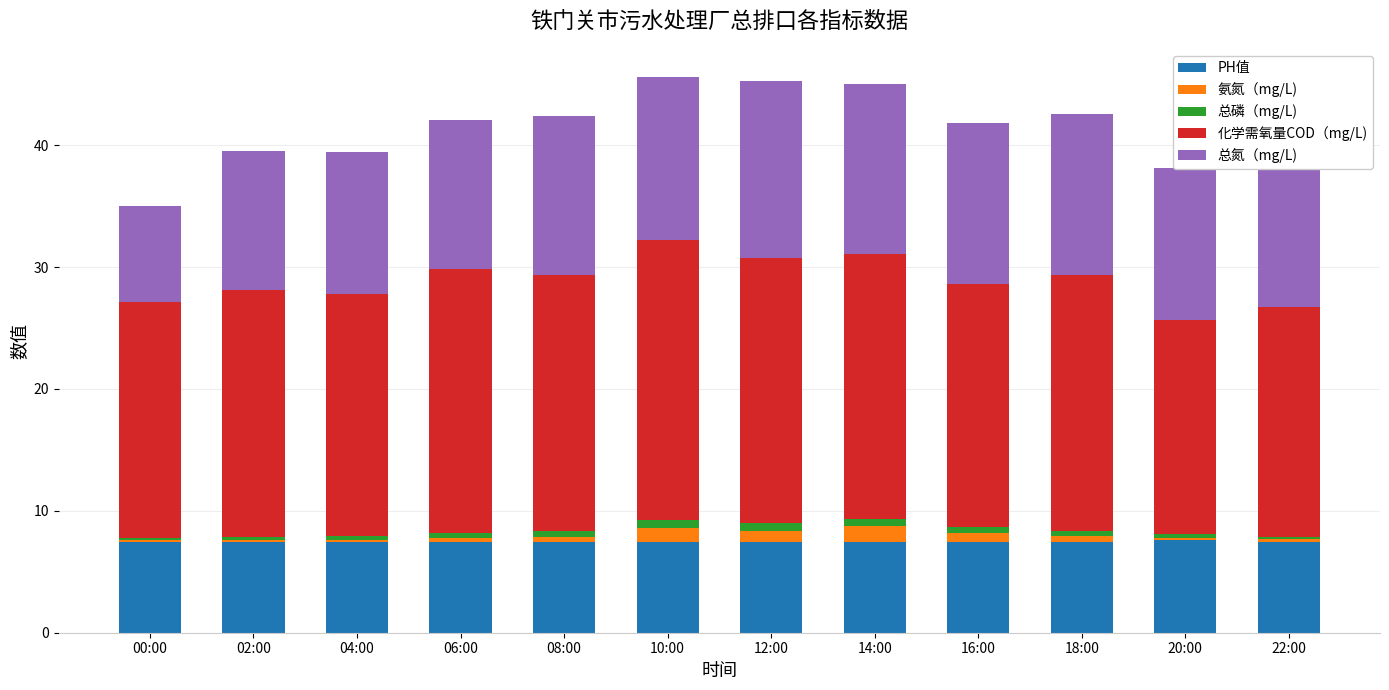

The value of PH值 at 14:00 is 4.3. True or false?

False